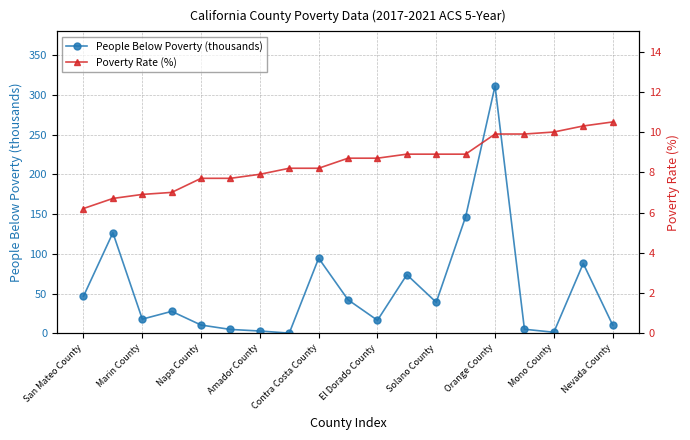

What is the smallest value displayed?

0.2